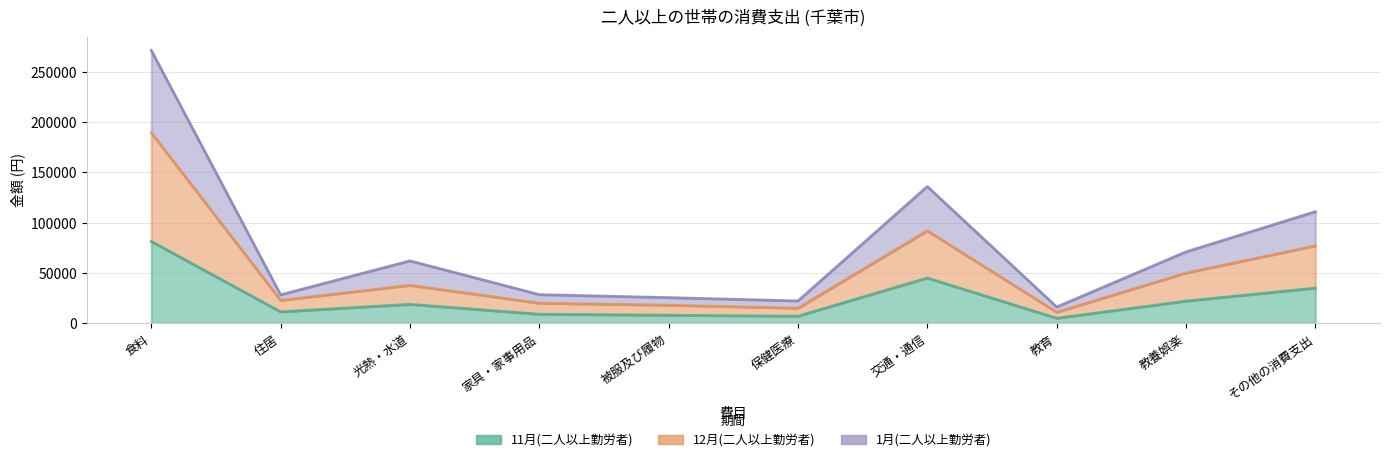

What is the label of the 5th point from the right?

保健医療